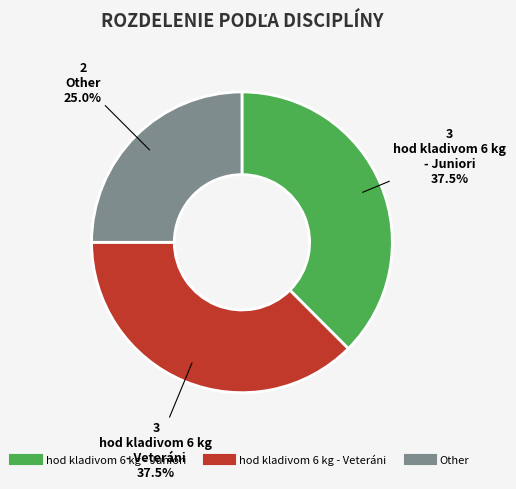

Is Other the majority of the pie?

No